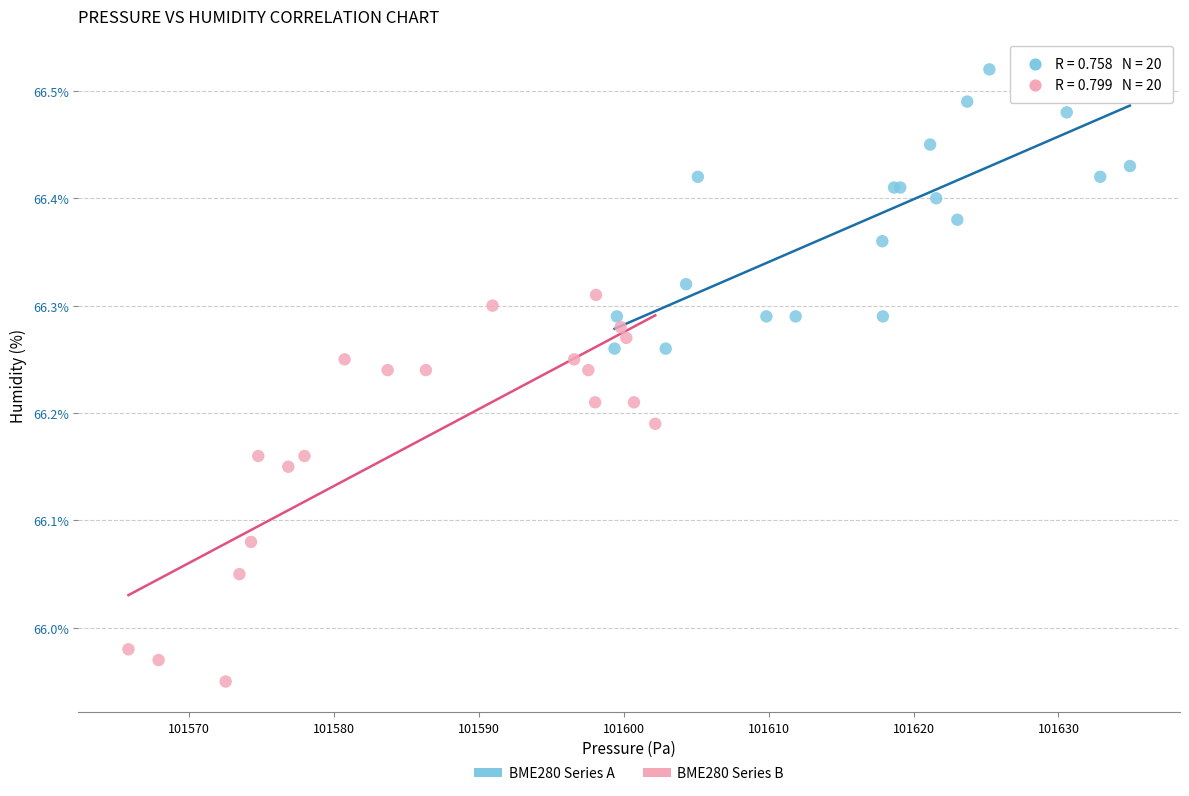

Which series reaches the minimum Y coordinate?

BME280 Series B